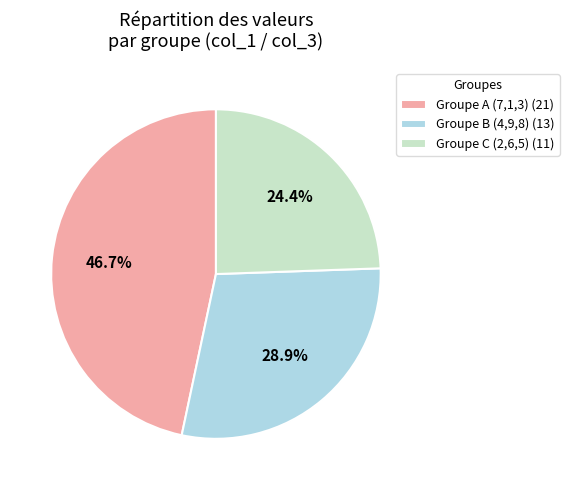

What is the smallest slice in the pie chart?

Groupe C (2,6,5) (11)